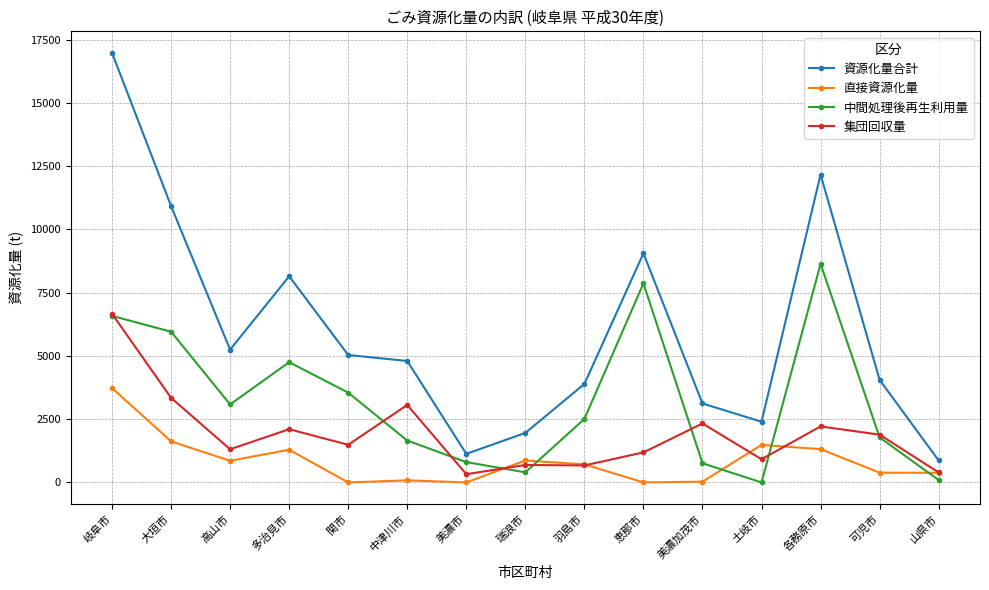

What is the difference between the highest and lowest values at 羽島市?

3221